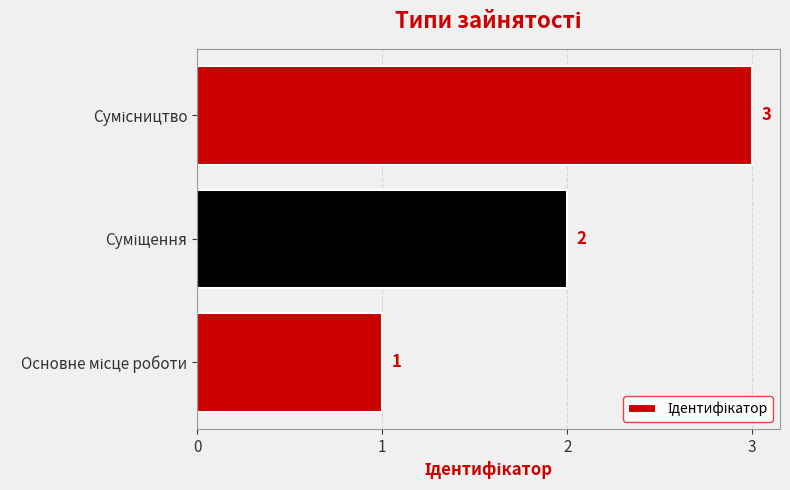

What is the difference between the maximum and minimum values?

2